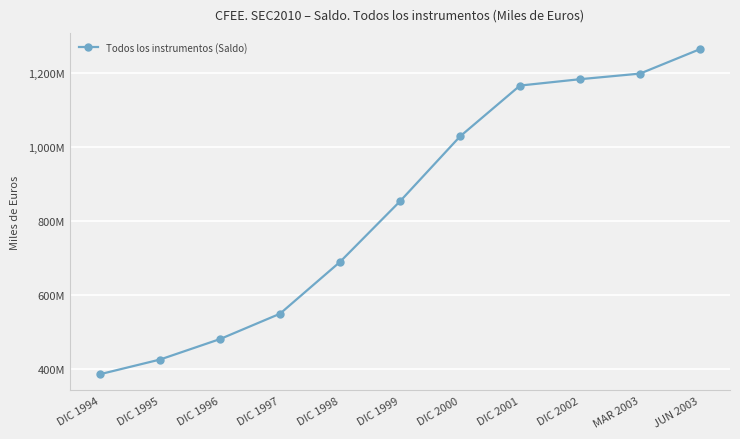

What position from the right is DIC 2002?

3